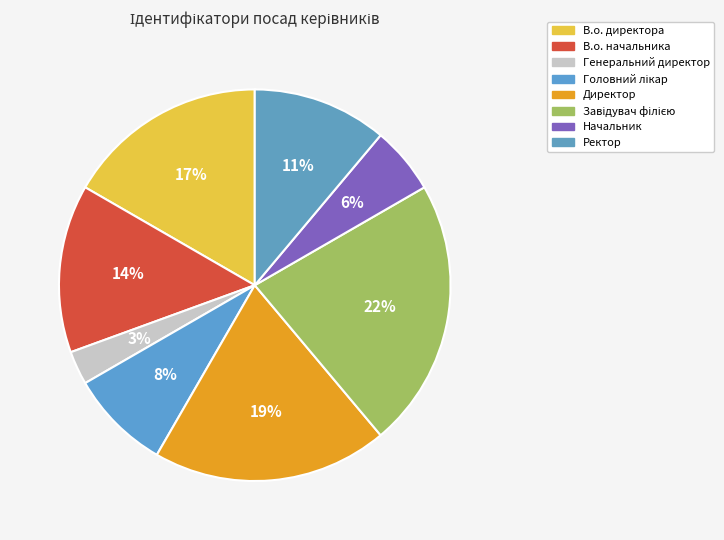

Combined, what portion of the pie is Генеральний директор and Начальник?

8.3%